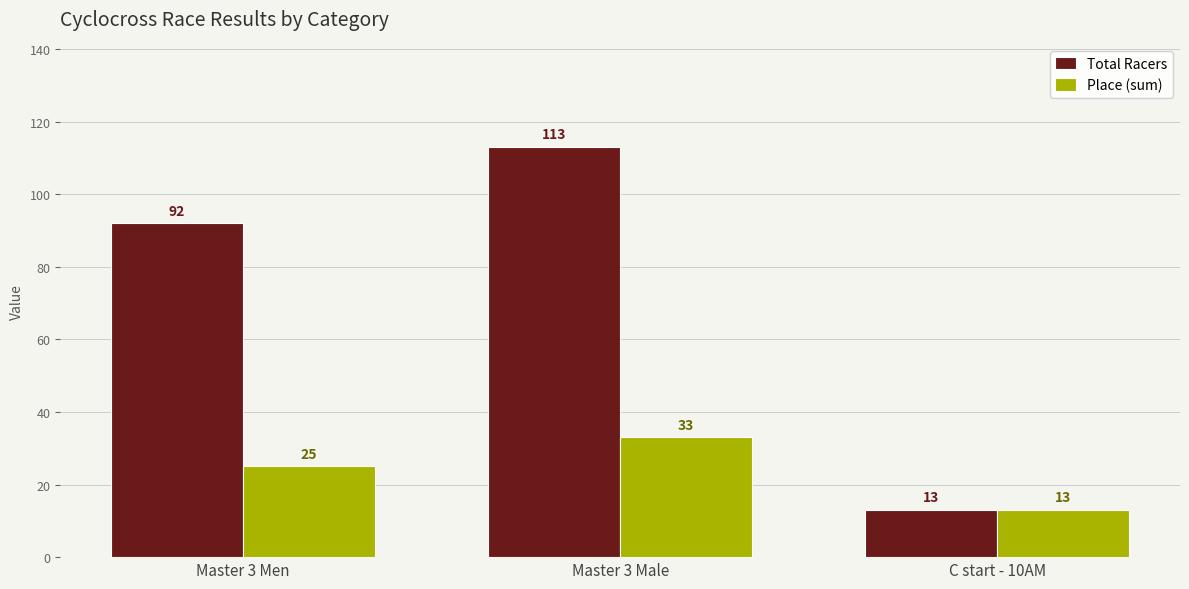

What are all the series names shown in the legend?

Total Racers, Place (sum)